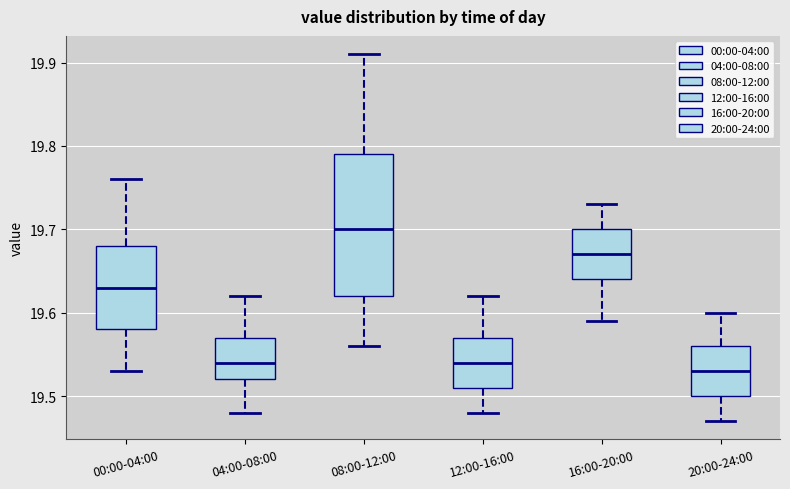

Which box is the tallest, from its lower edge to its upper edge?

08:00-12:00